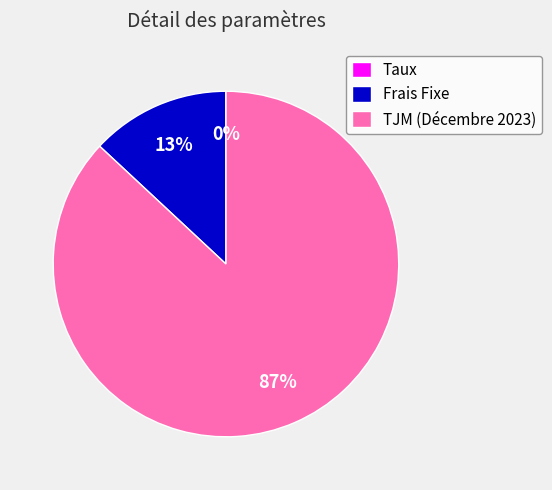

Which has a higher value, TJM (Décembre 2023) or Frais Fixe?

TJM (Décembre 2023)